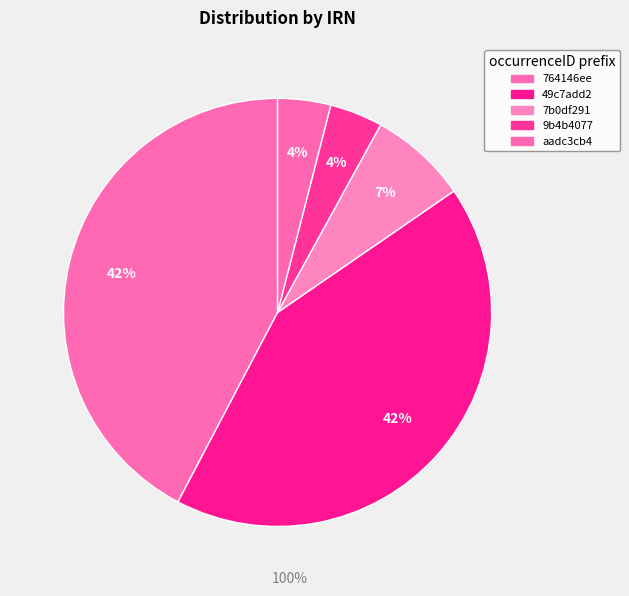

What is the total percentage of 764146ee and 9b4b4077?

46.3%